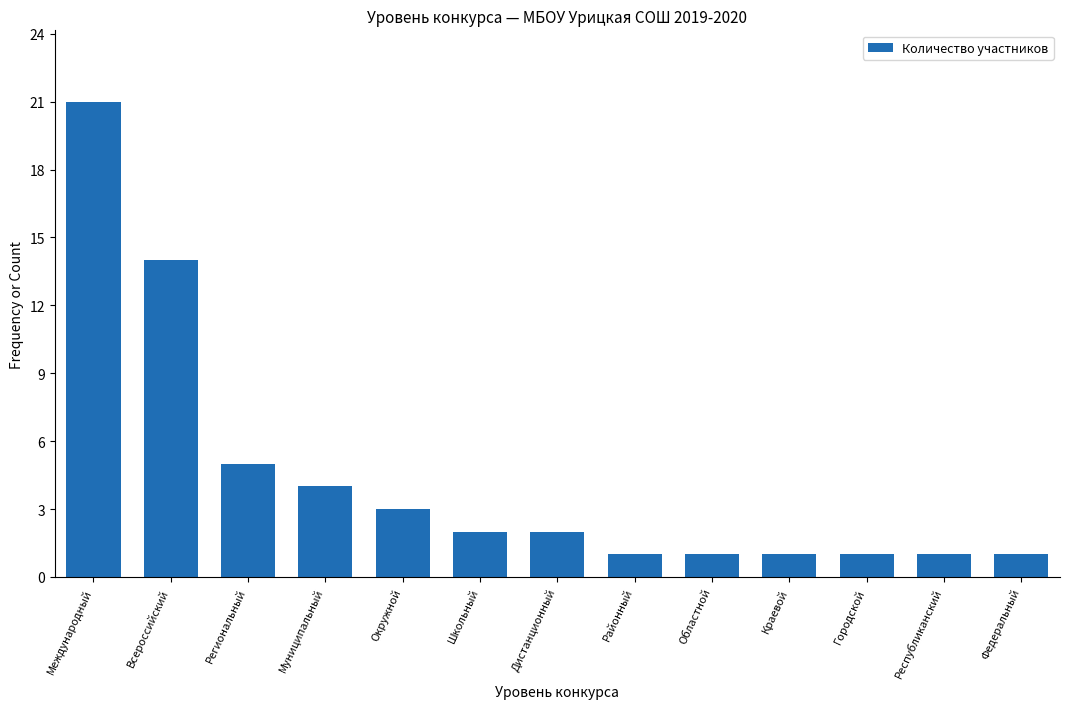

Reading right to left, list all the values displayed in this chart.

Федеральный=1	Республиканский=1	Городской=1	Краевой=1	Областной=1	Районный=1	Дистанционный=2	Школьный=2	Окружной=3	Муниципальный=4	Региональный=5	Всероссийский=14	Международный=21